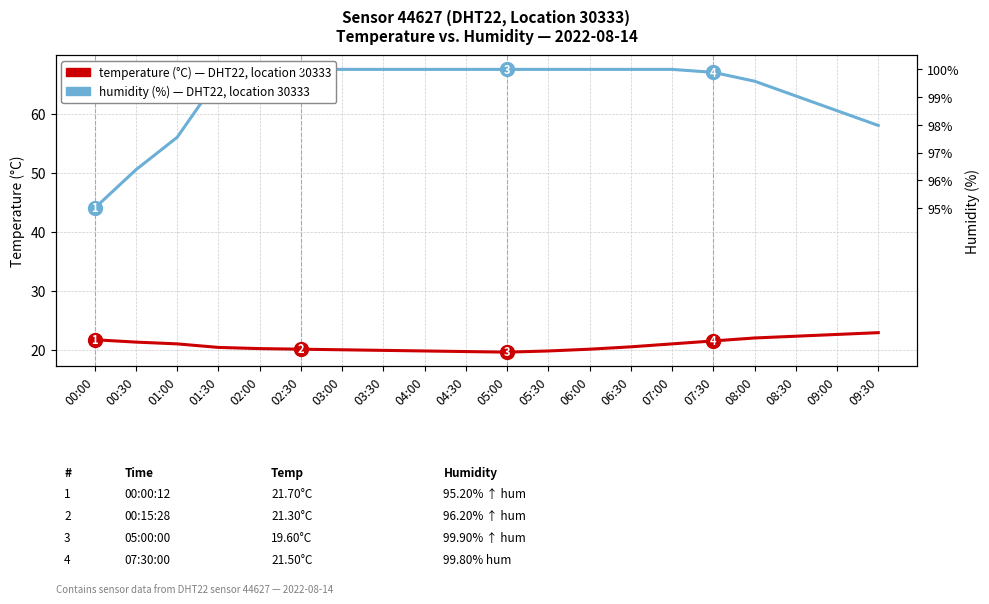

What is the maximum value shown in the chart?

67.5